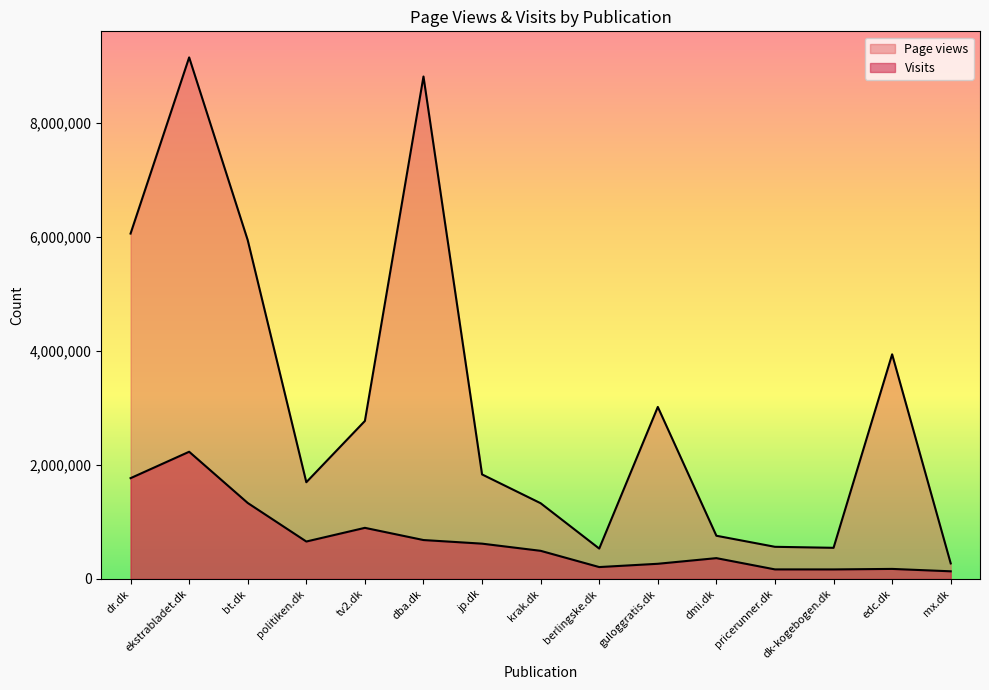

How many lines are shown in the chart?

2